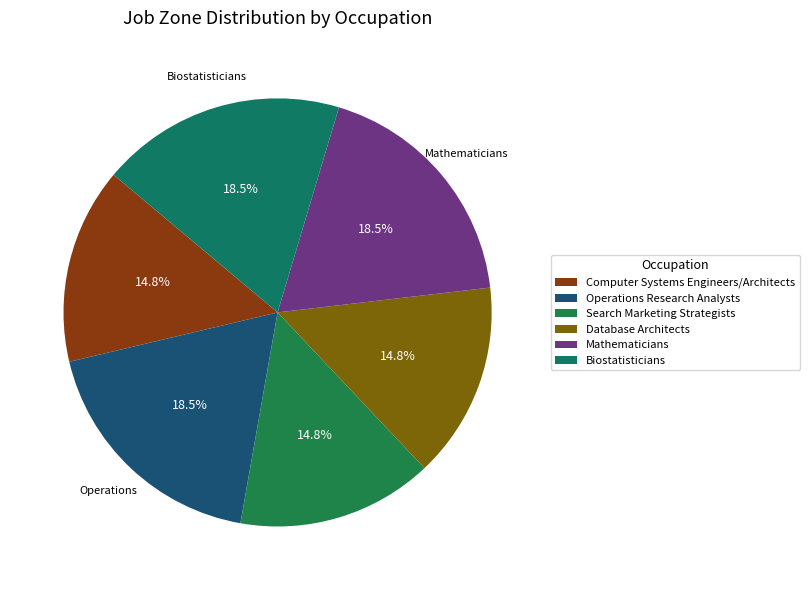

What is the smallest slice in the pie chart?

Computer Systems Engineers/Architects